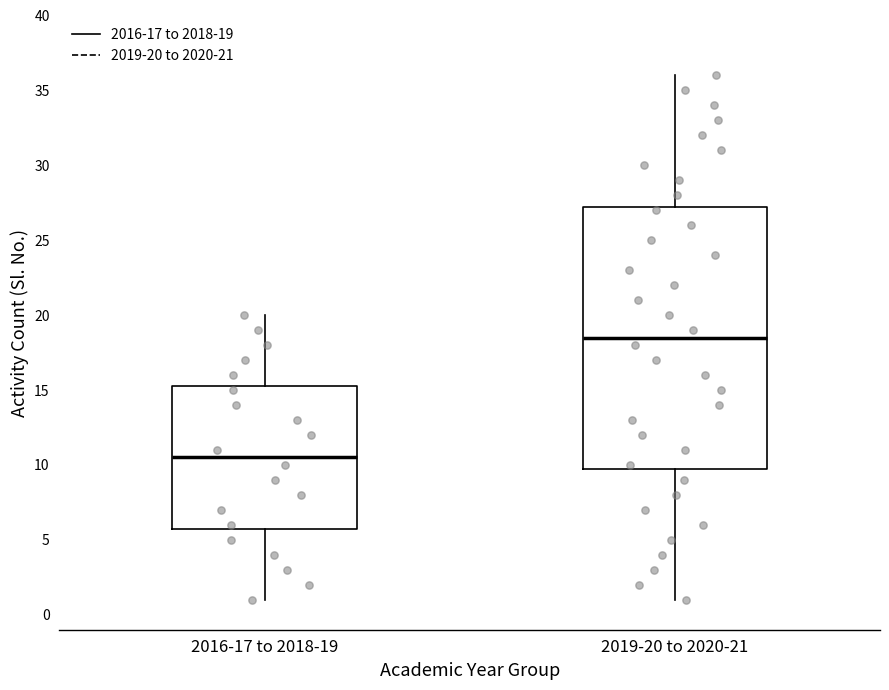

Reading left to right, read every box against the y-axis: the position of its median line, the range the box covers, and the ends of its whiskers. The values are not printed on the chart, so give them approximately, as read against the axis.

2016-17 to 2018-19: median 10.5, box 6.0 to 15.5, whiskers 1.0 to 20.0
2019-20 to 2020-21: median 18.5, box 10.0 to 27.5, whiskers 1.0 to 36.0